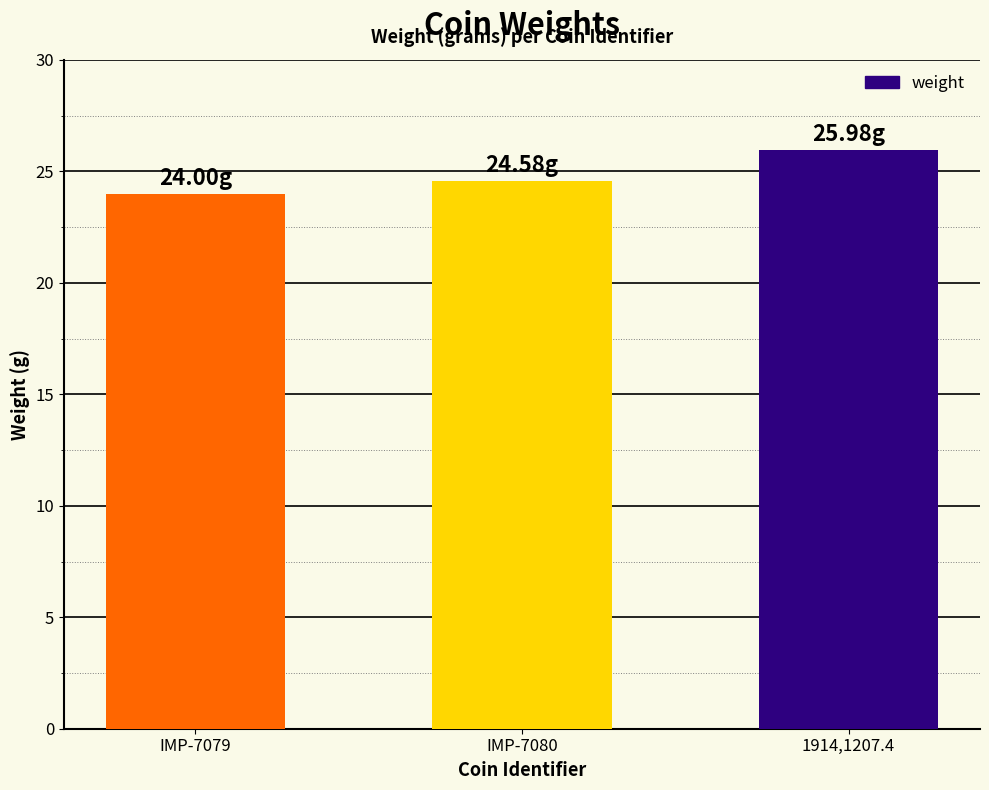

What is the value of the 2nd bar from the left?

24.6